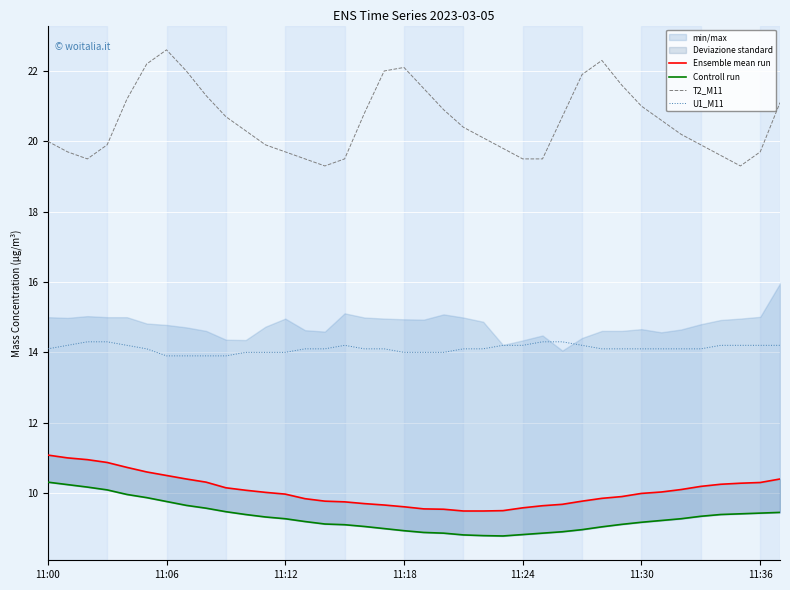

What value does the Controll run series have at 23?

8.8